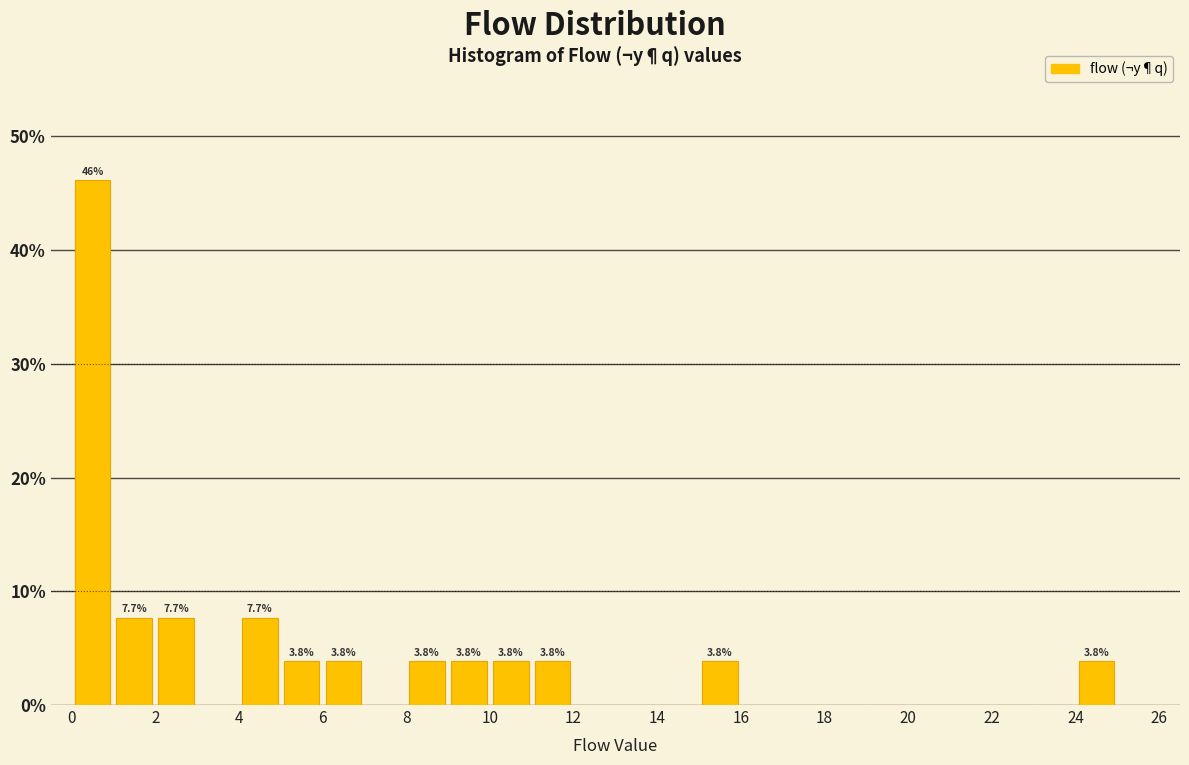

Which range on the x-axis has the tallest bar?

0 to 1